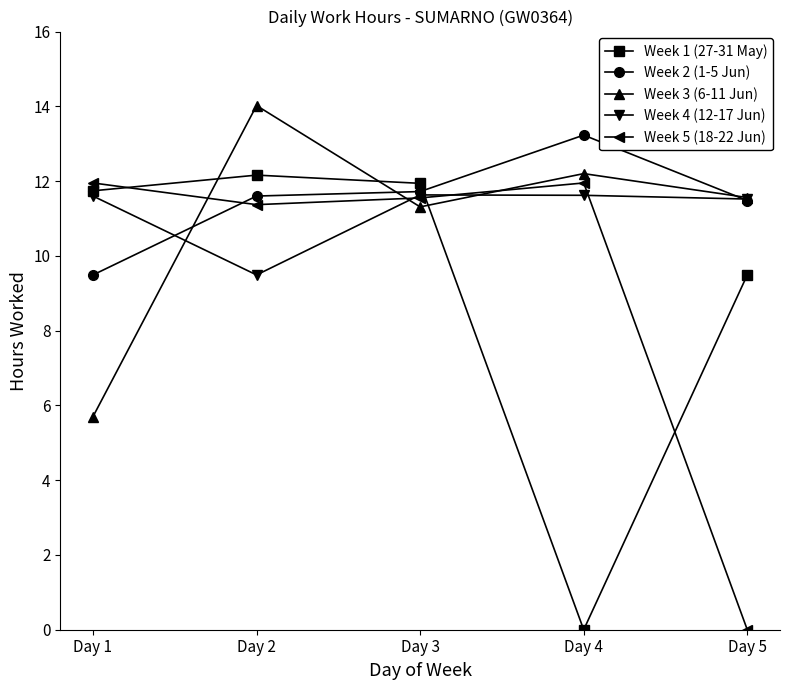

How many values in Week 1 (27-31 May) are above zero?

4